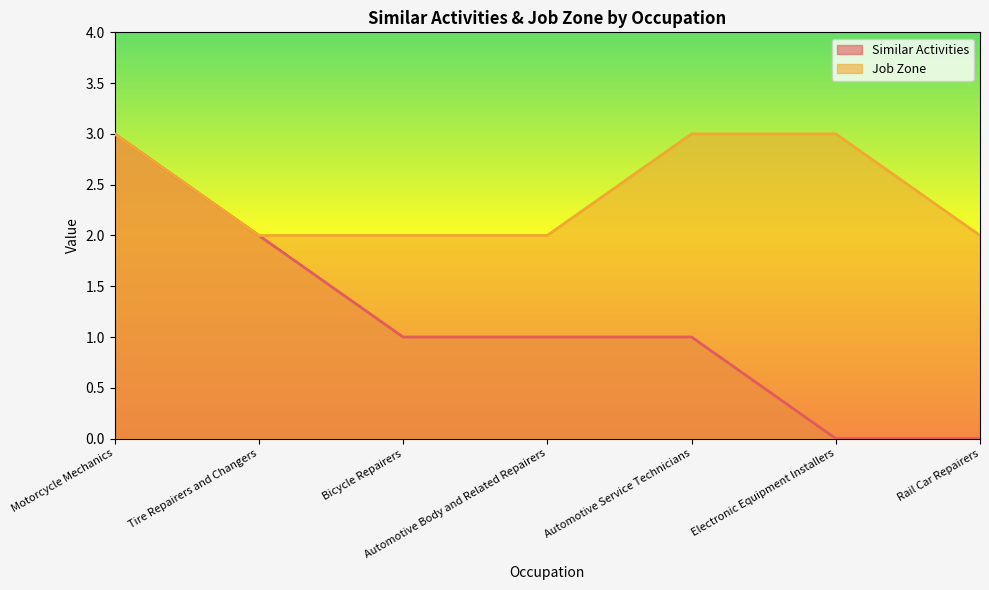

At which category is the sum across all series the highest?

Motorcycle Mechanics